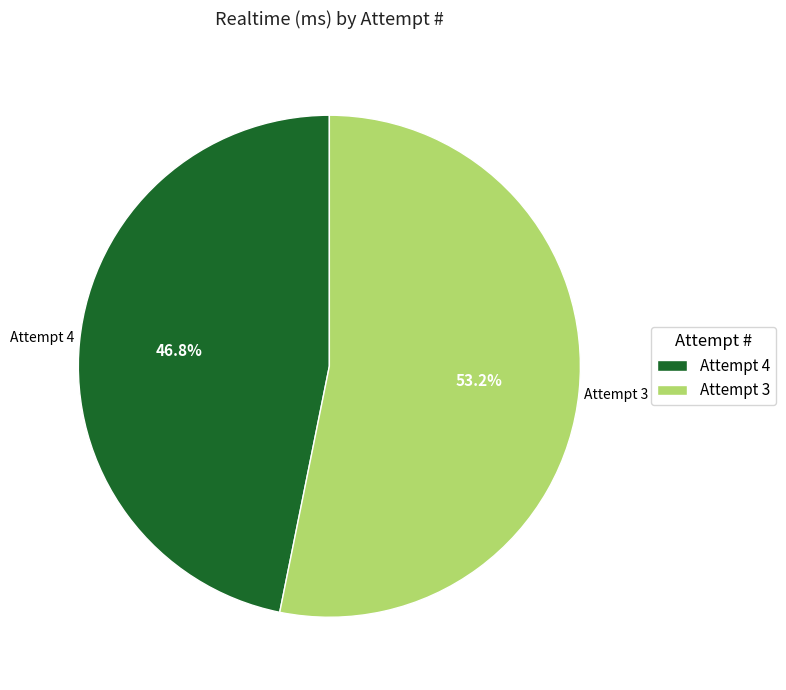

How many segments does this pie chart have?

2